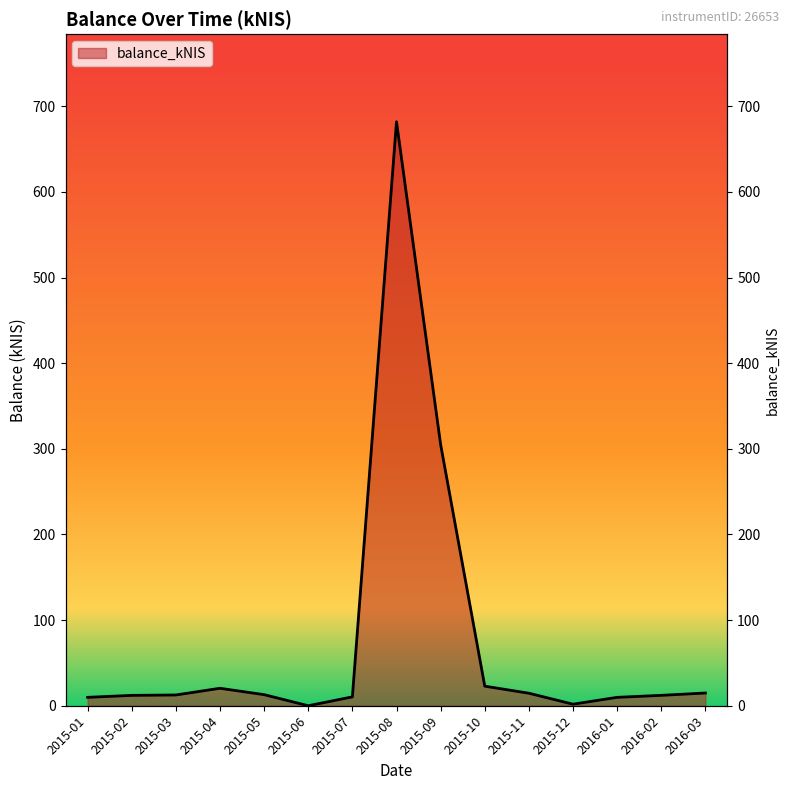

Reading left to right, what are all the values shown in this chart?

2015-01=9.8	2015-02=12.1	2015-03=12.6	2015-04=20.4	2015-05=12.9	2015-06=0.0	2015-07=10.4	2015-08=682.0	2015-09=305.0	2015-10=22.9	2015-11=14.6	2015-12=1.8	2016-01=9.8	2016-02=12.1	2016-03=14.9